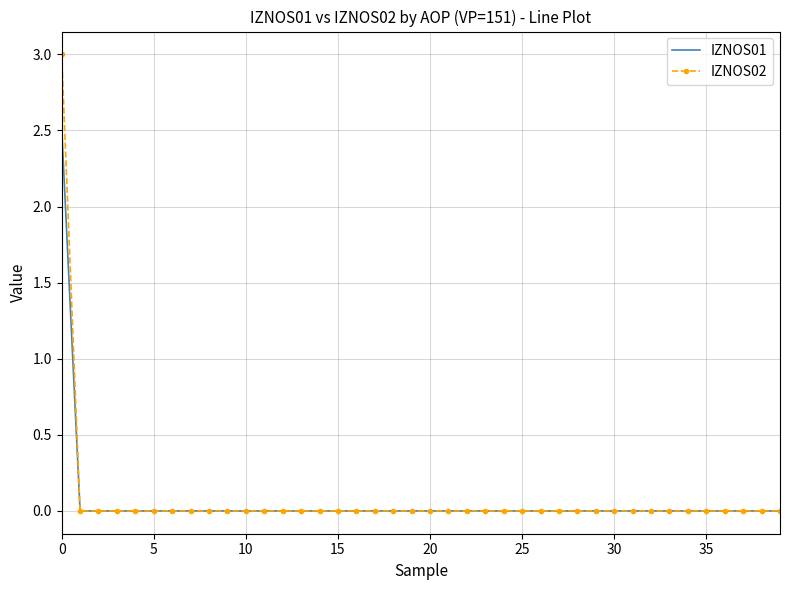

List the series in order of their peak value, lowest first.

IZNOS01, IZNOS02